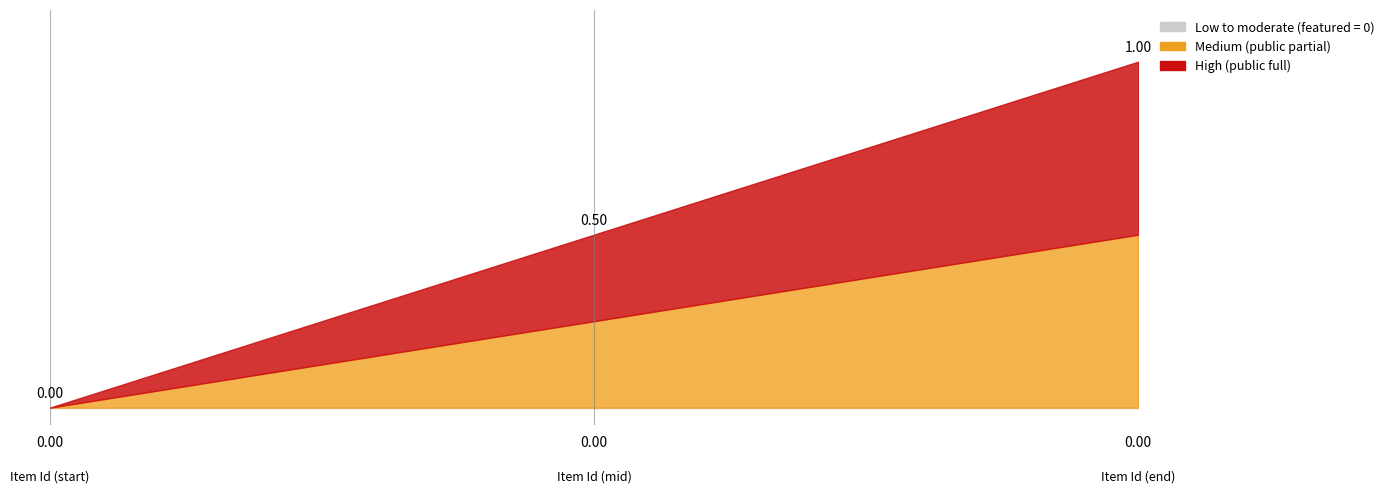

True or false: featured and public cross at least once.

False